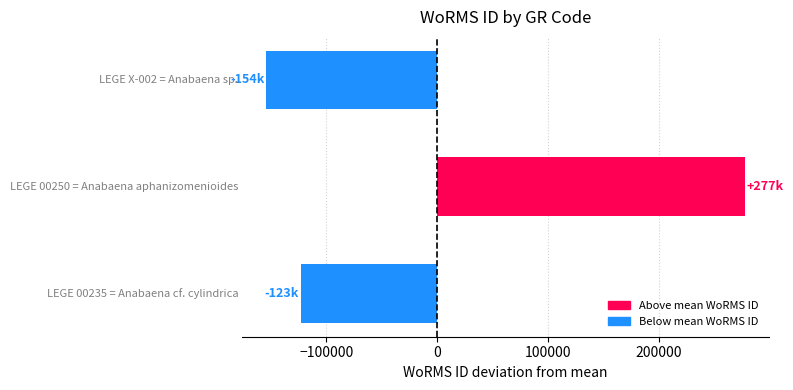

What is the difference between the maximum and second lowest values?

400103